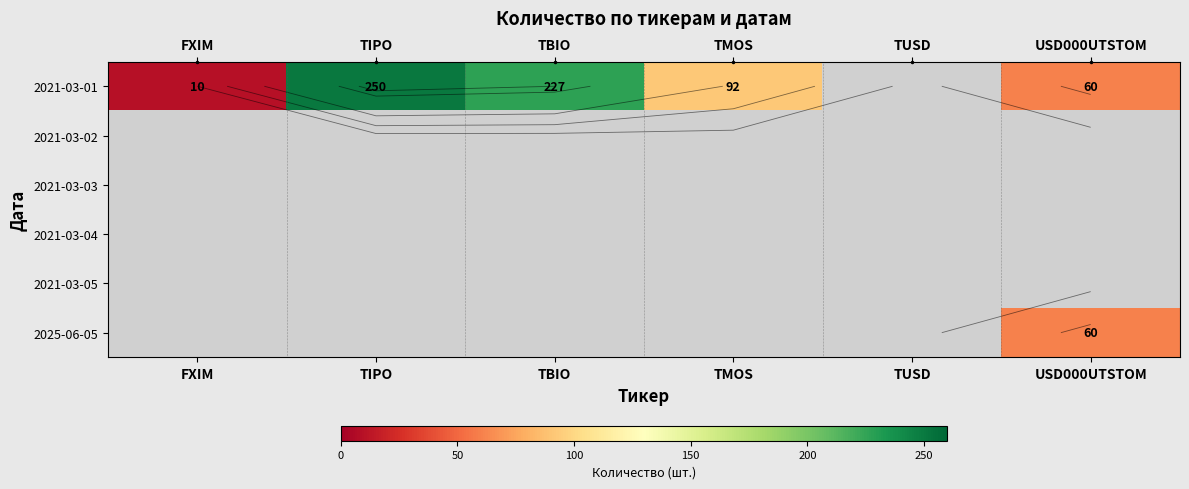

What is the maximum value shown in the chart?

250